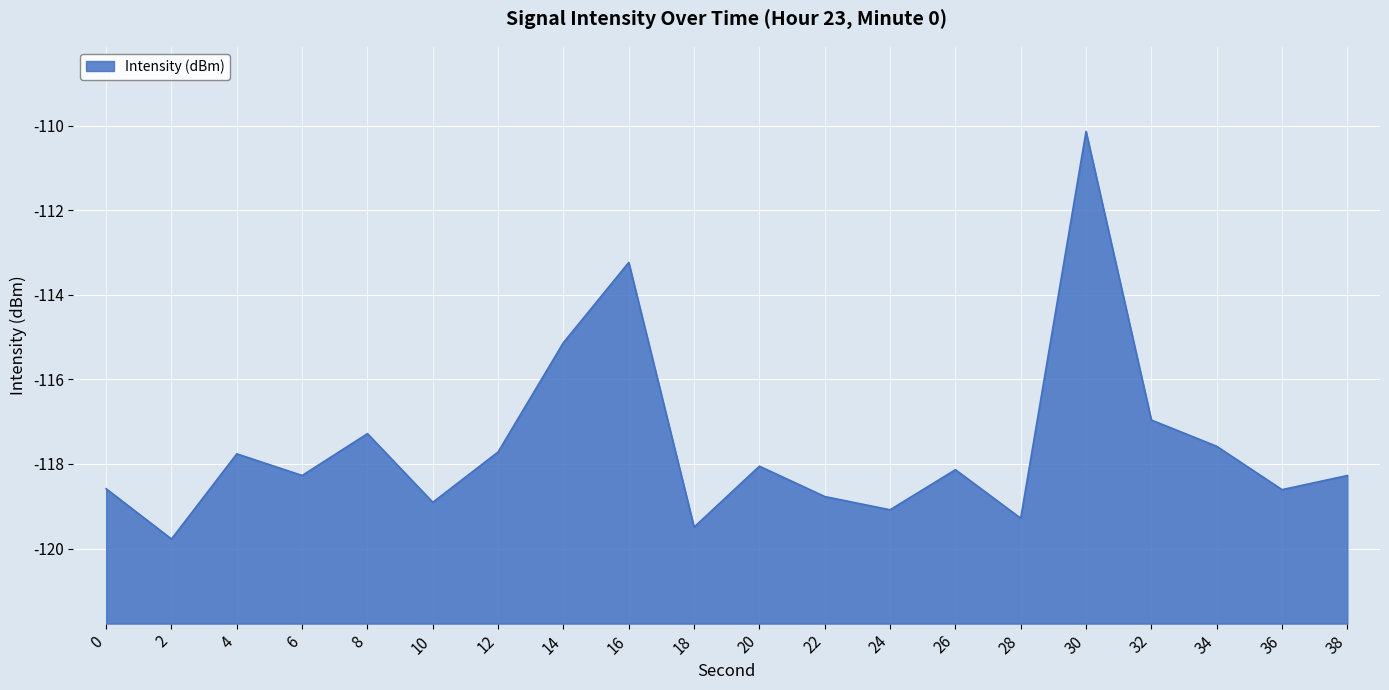

How many lines are shown in the chart?

1